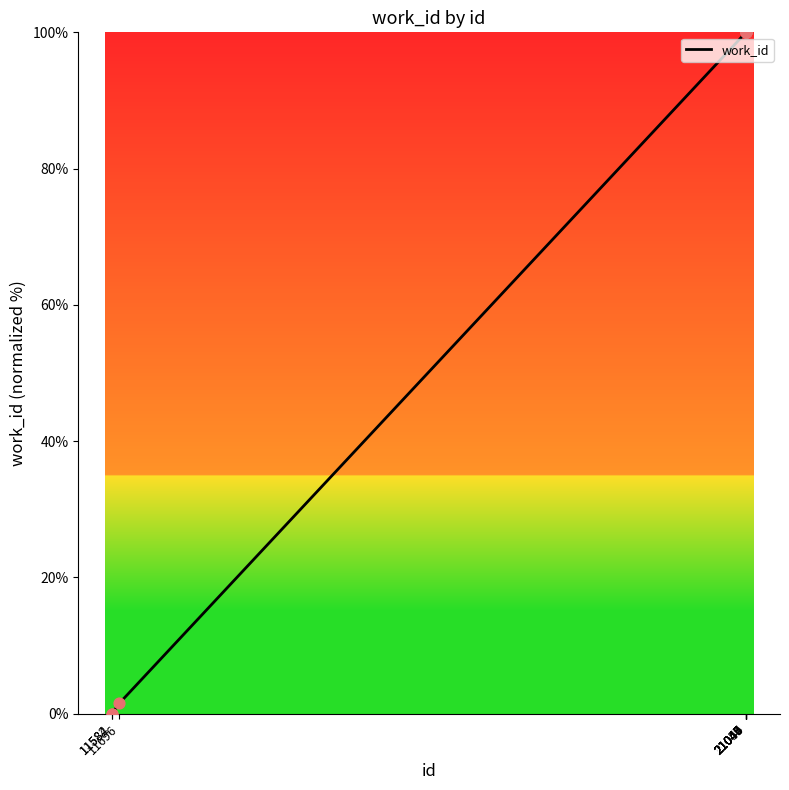

Between 21046 and 11582, which is larger?

21046